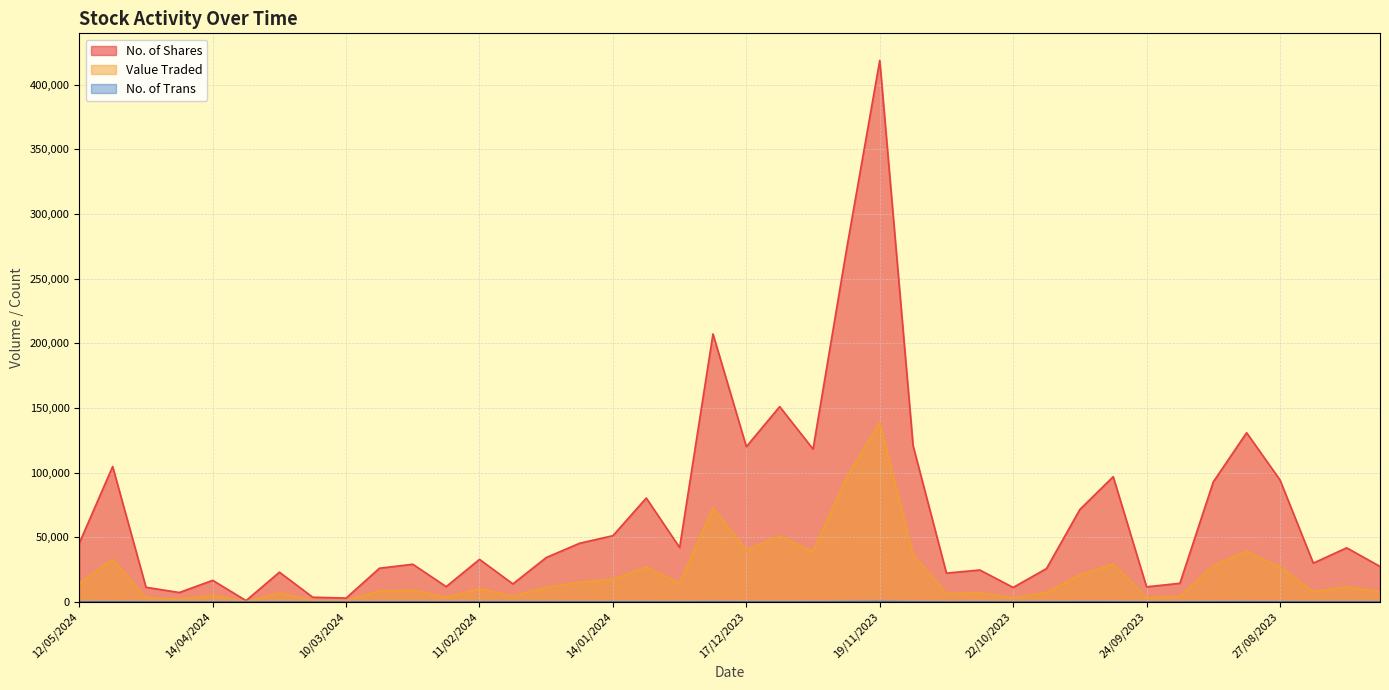

At which category does Value Traded reach its first local peak?

05/05/2024